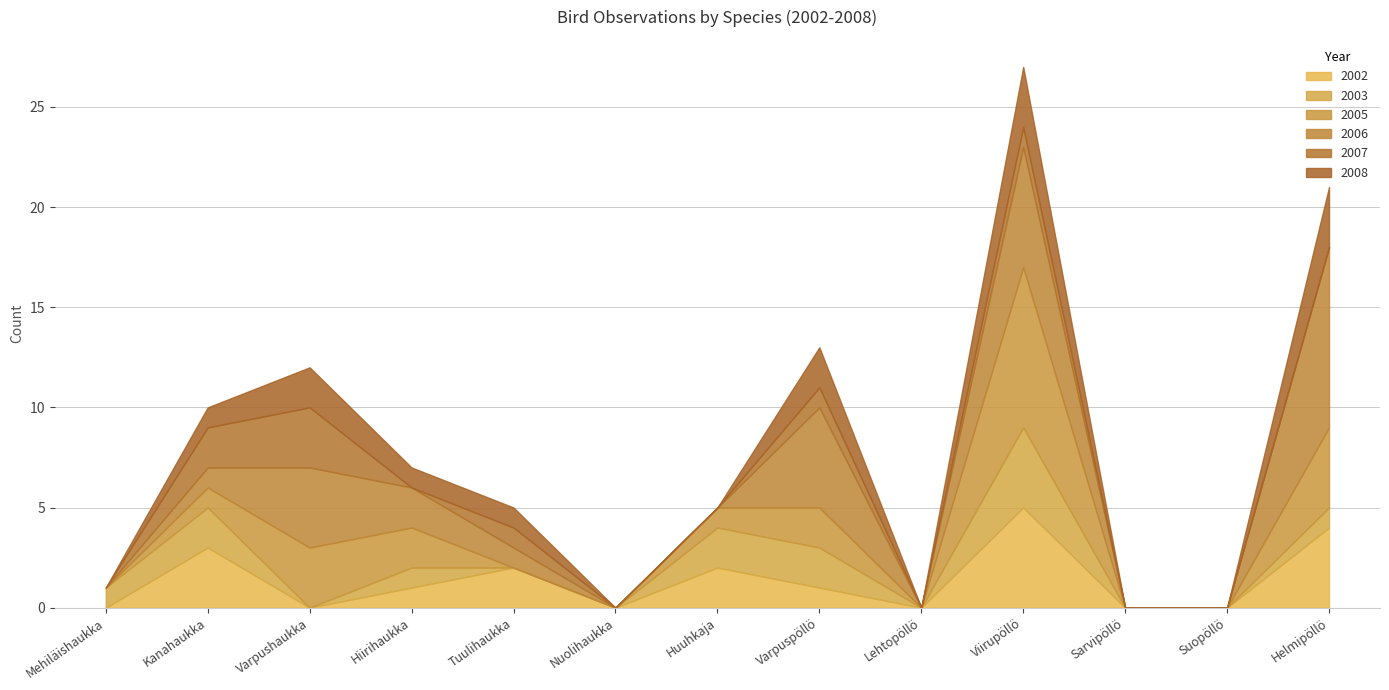

At Varpushaukka, list the series in order from largest to smallest.

2006, 2005, 2007, 2008, 2002, 2003